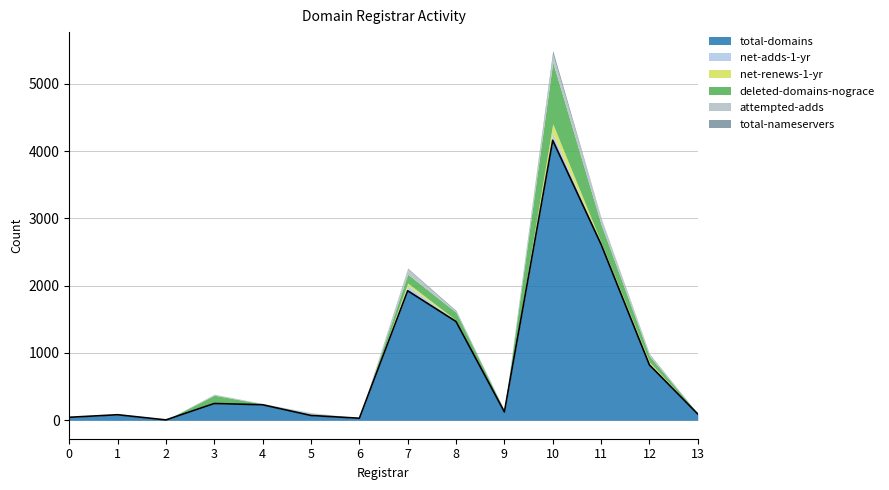

True or false: net-adds-1-yr and total-domains intersect in this chart.

False